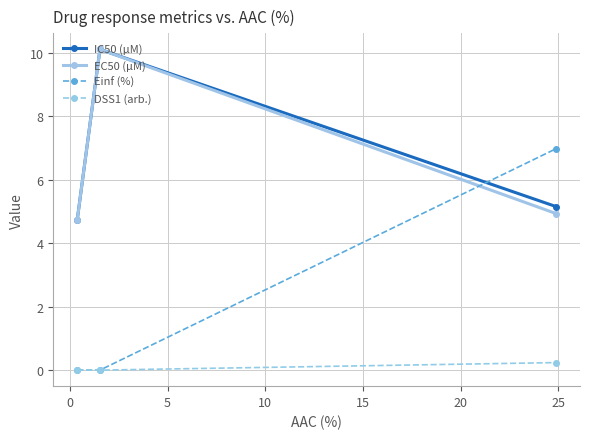

Which series has the largest range (max minus min)?

Einf (%)